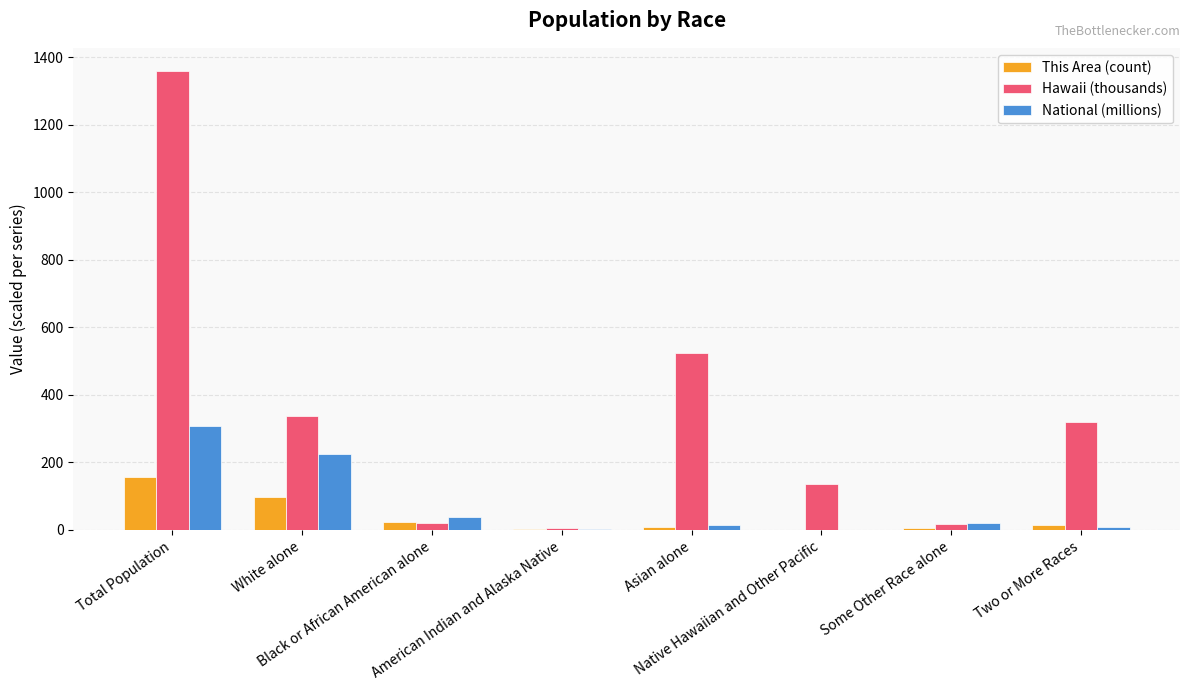

How many data points in National (millions) are above 19?

4